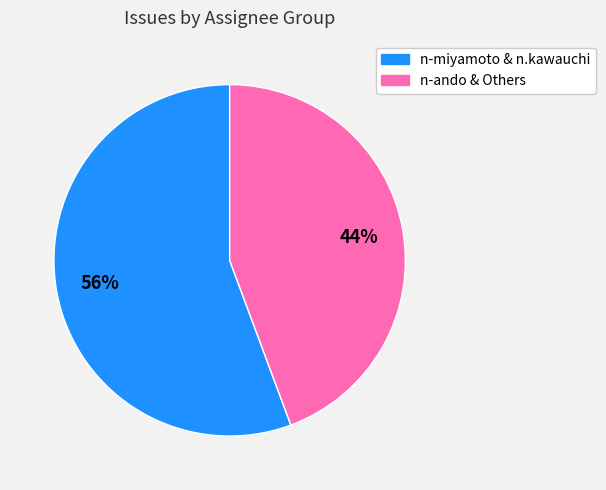

To the nearest percent, what is the average slice percentage?

50%